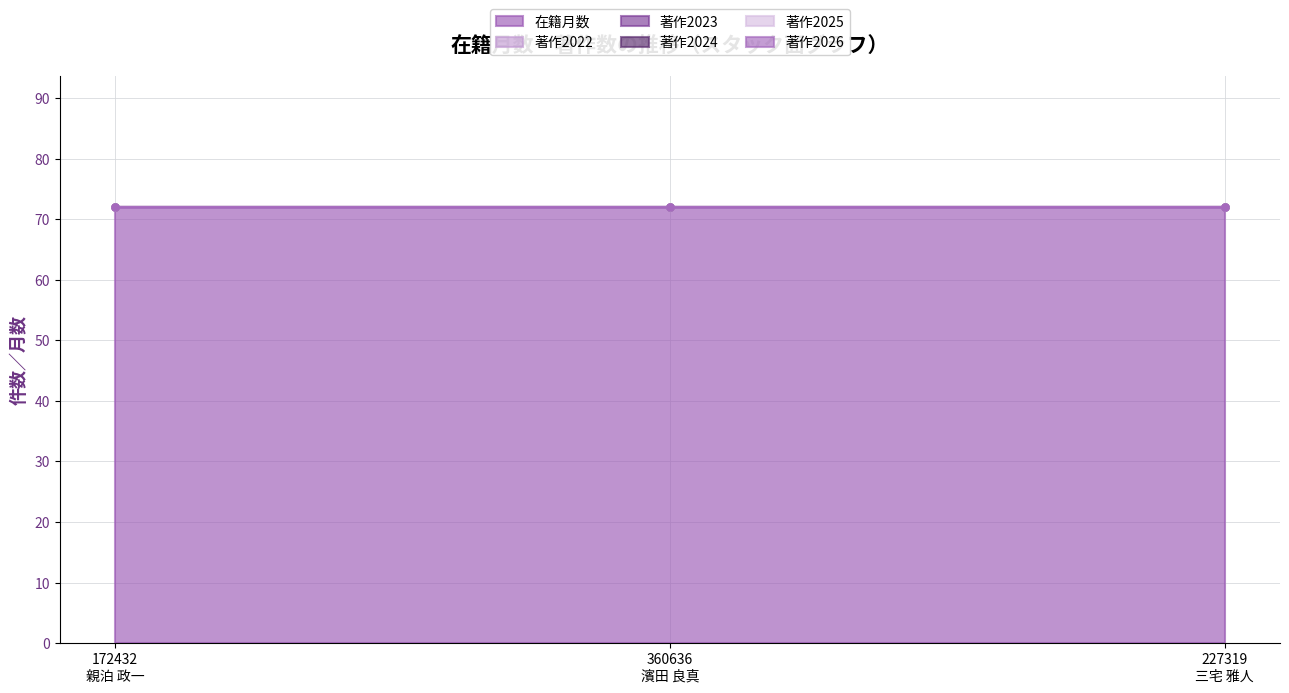

Which has a higher value, 227319
三宅 雅人 or 172432
親泊 政一?

227319
三宅 雅人